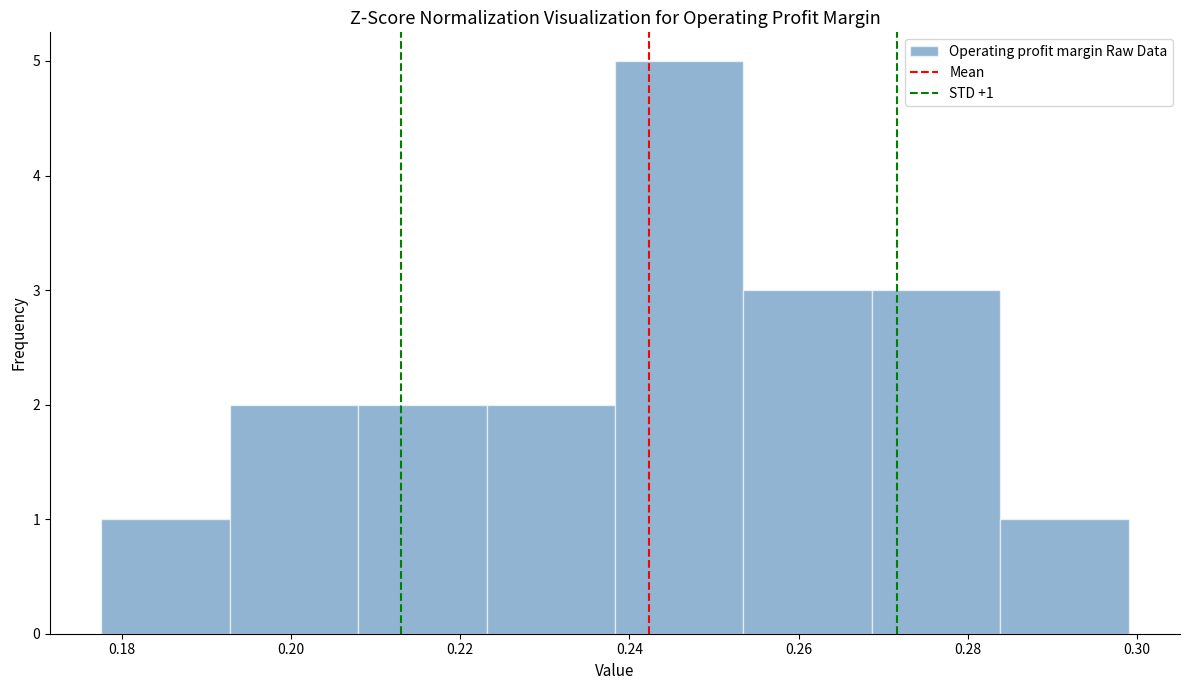

Over which range of the x-axis is the bar tallest?

0.238 to 0.254